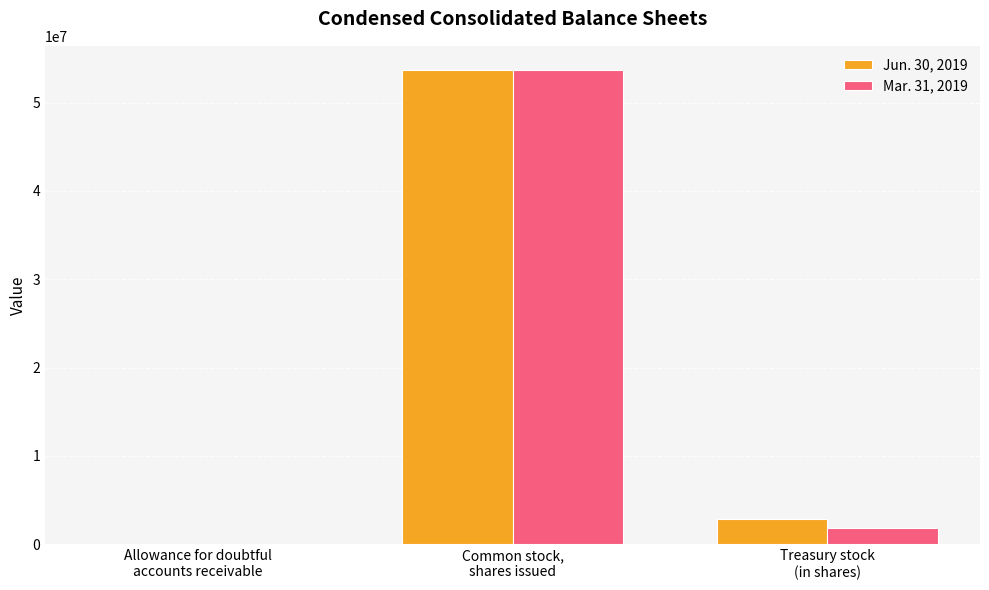

At which label does Mar. 31, 2019 reach its peak?

Common stock,
shares issued